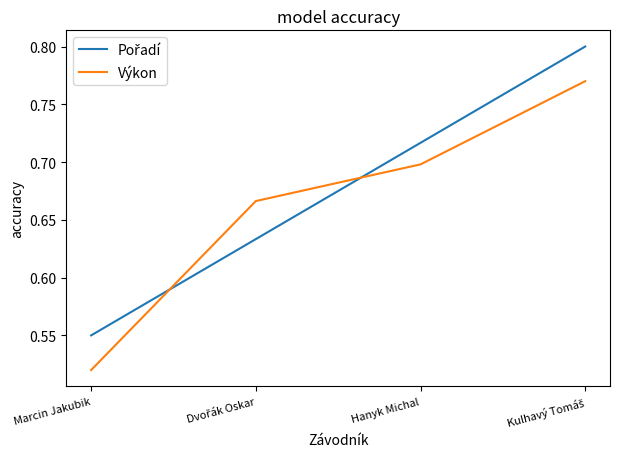

True or false: Výkon has more than 0 interior local peaks.

False